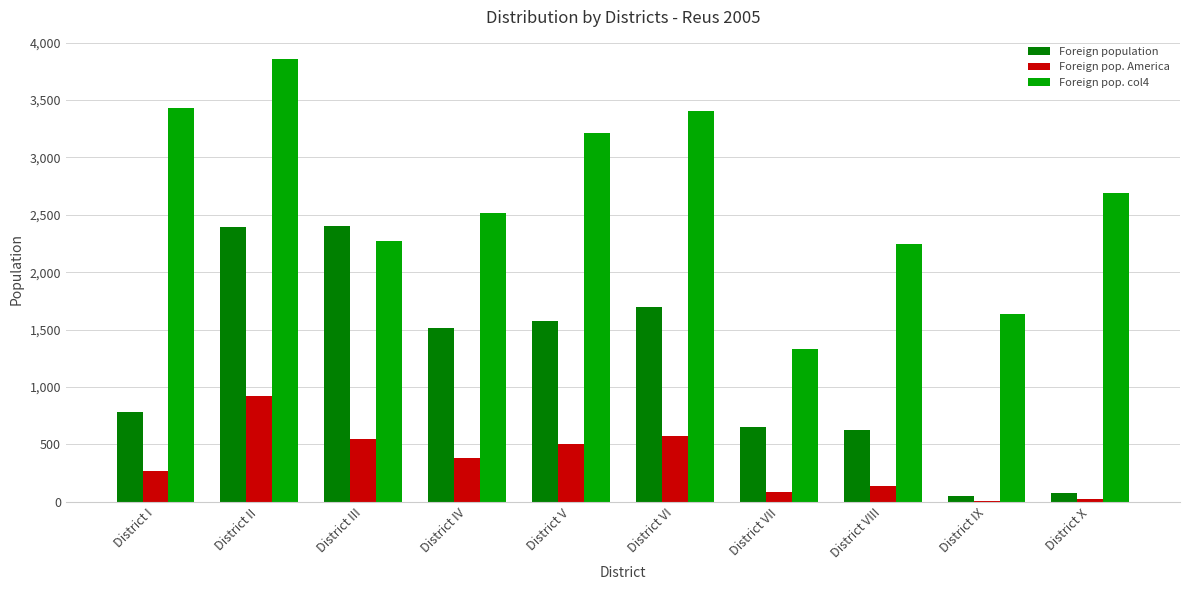

True or false: Foreign population has a value of 136 at District VIII.

False